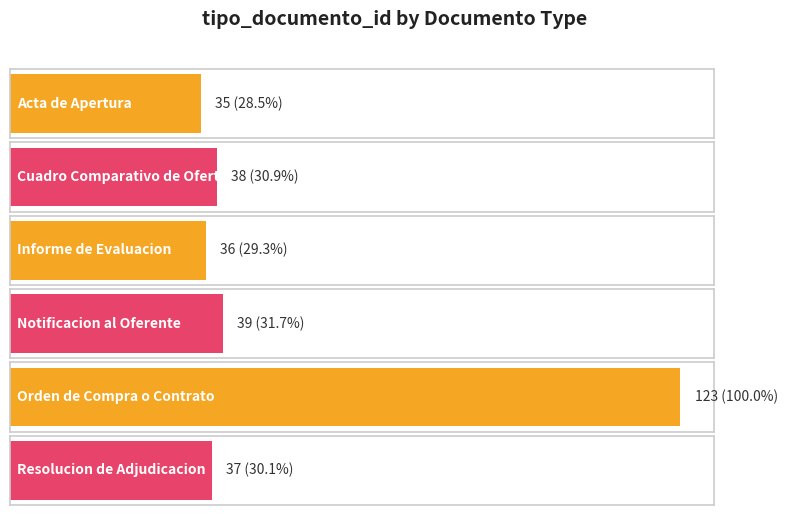

What is the sum of all values?

308